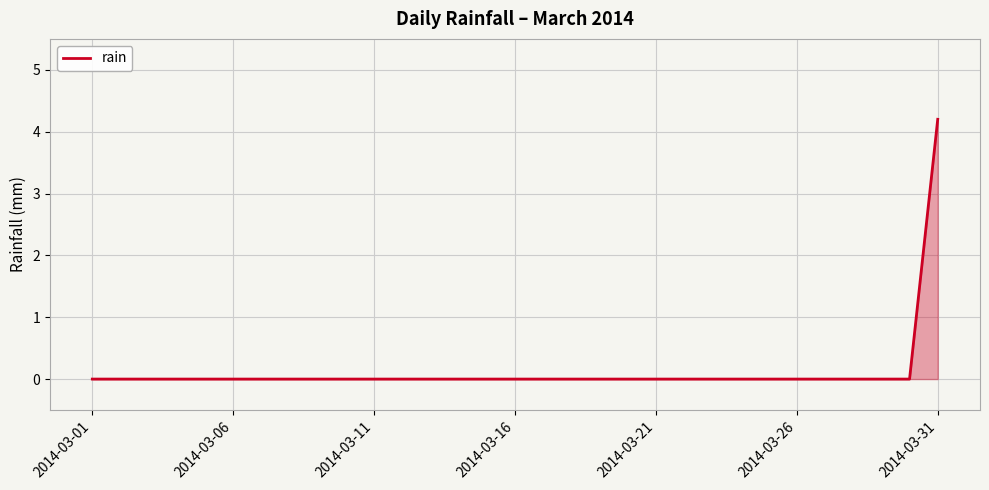

What is the difference between the maximum and minimum values?

4.2